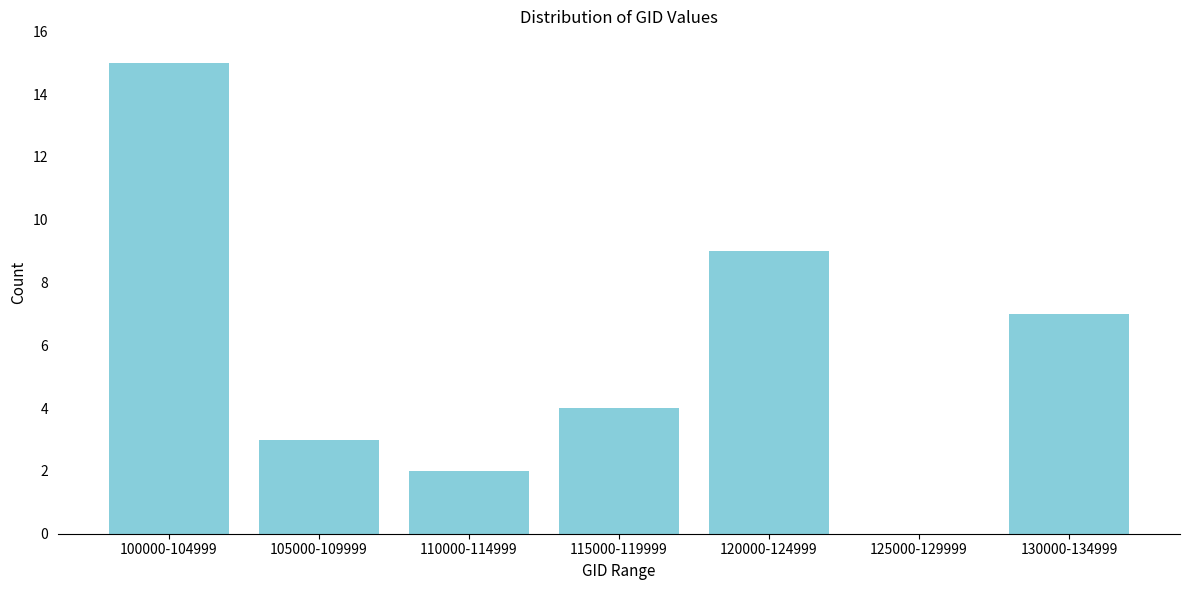

Reading right to left, extract all data points from this chart.

130000-134999=7	125000-129999=0	120000-124999=9	115000-119999=4	110000-114999=2	105000-109999=3	100000-104999=15